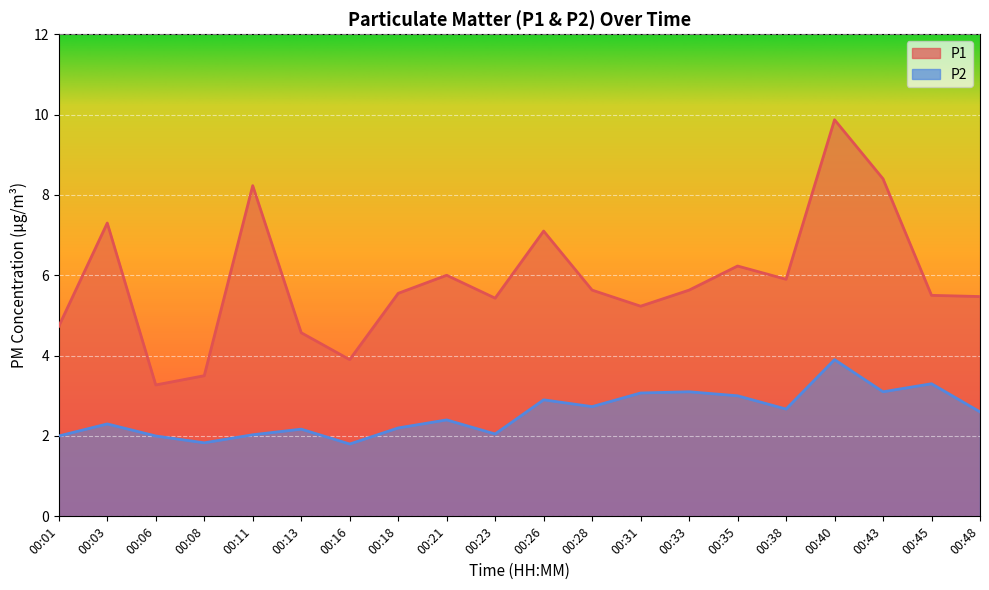

Reading left to right, what are all the values shown in this chart?

P1: 4.7	7.3	3.3	3.5	8.2	4.6	3.9	5.5	6.0	5.4	7.1	5.6	5.2	5.6	6.2	5.9	9.9	8.4	5.5	5.5
P2: 2.0	2.3	2.0	1.8	2.0	2.2	1.8	2.2	2.4	2.0	2.9	2.7	3.1	3.1	3.0	2.7	3.9	3.1	3.3	2.6